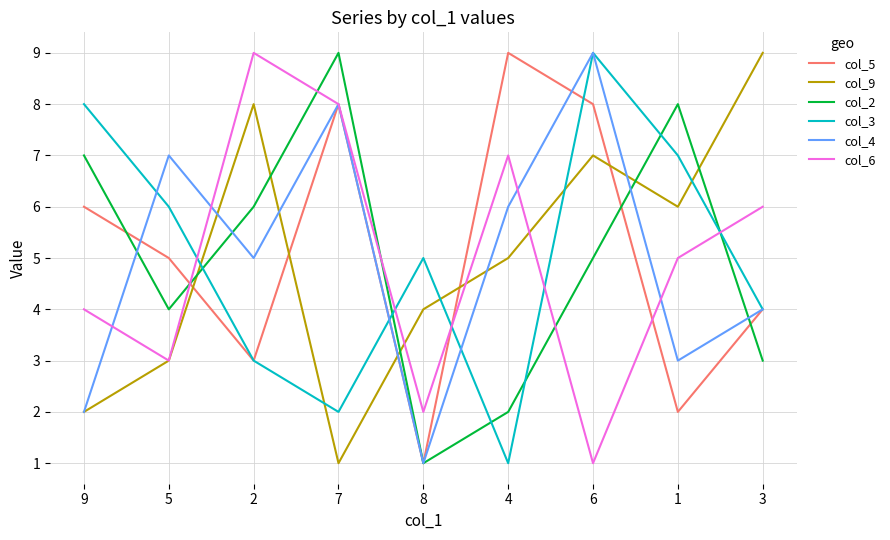

At which category does col_4 reach its first local peak?

5